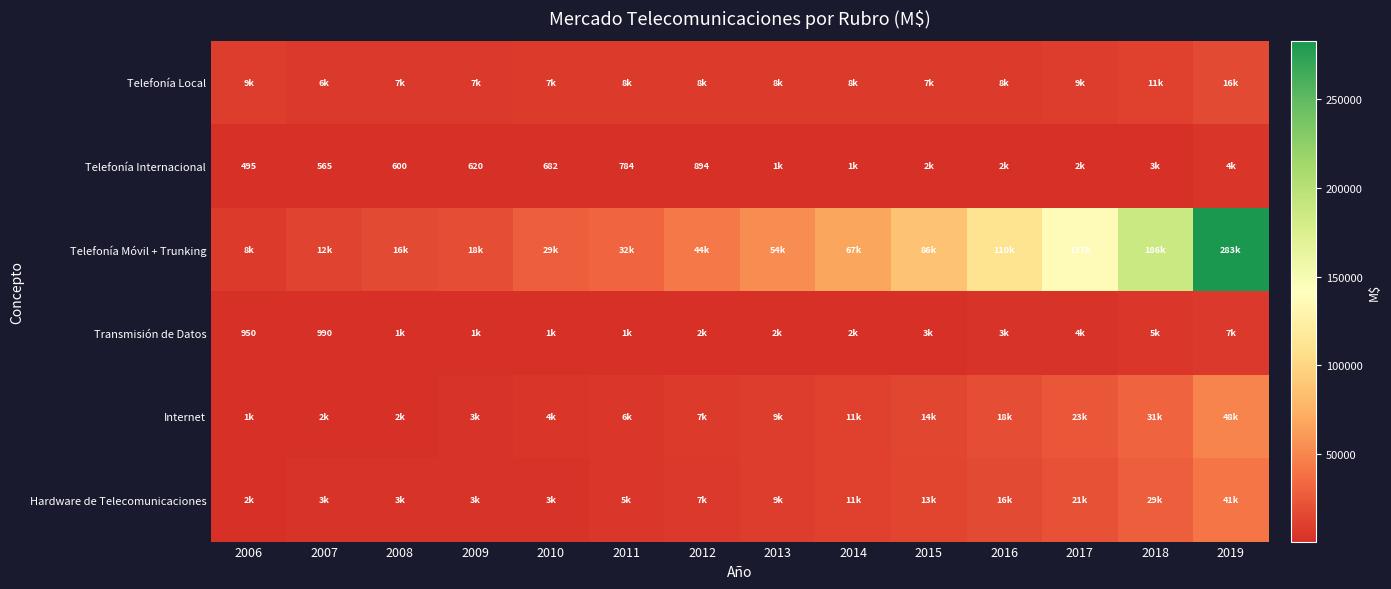

Is it true that Telefonía Internacional equals 1240 at 2011?

False